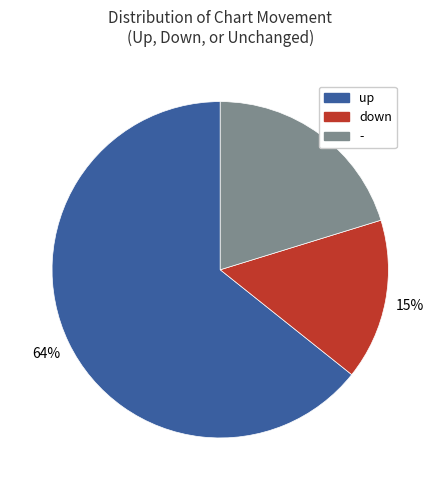

What is the ratio of the value at - to the value at up?

0.3